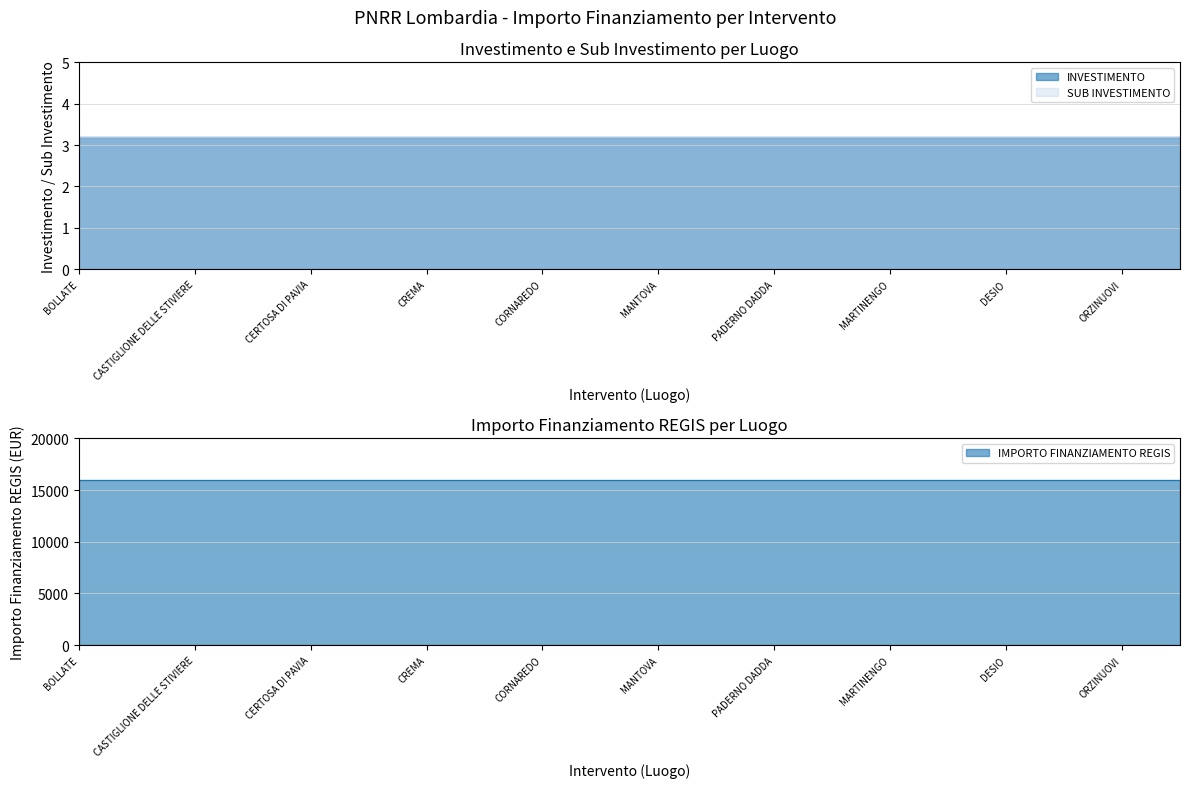

What value does the SUB INVESTIMENTO series have at PADERNO DADDA?

3.2